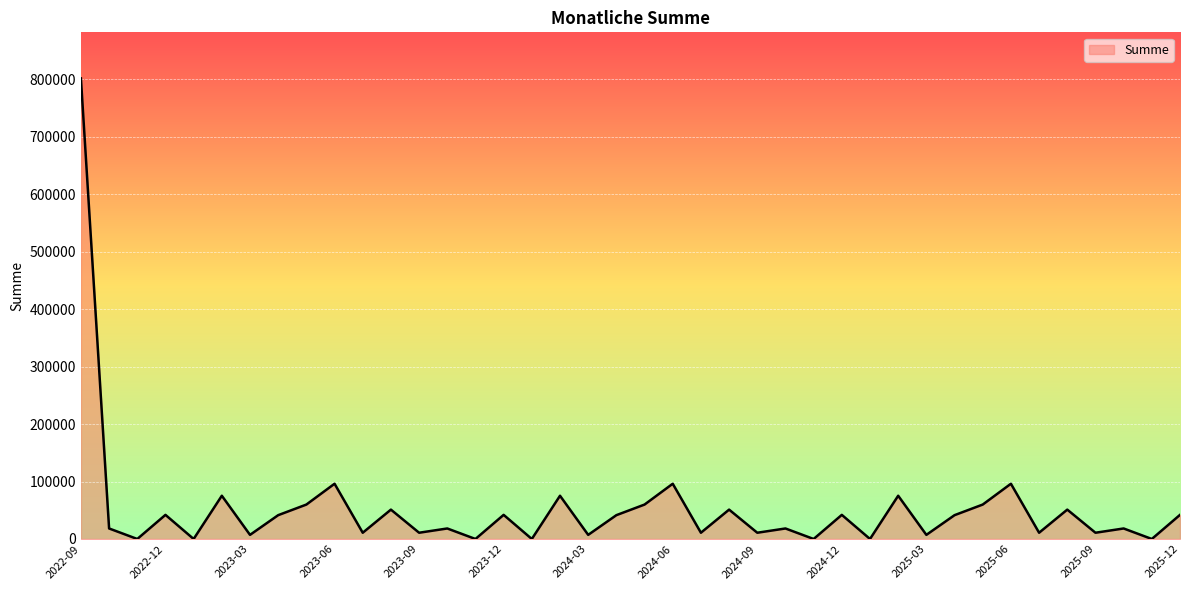

What is the greatest value displayed?

801643.1